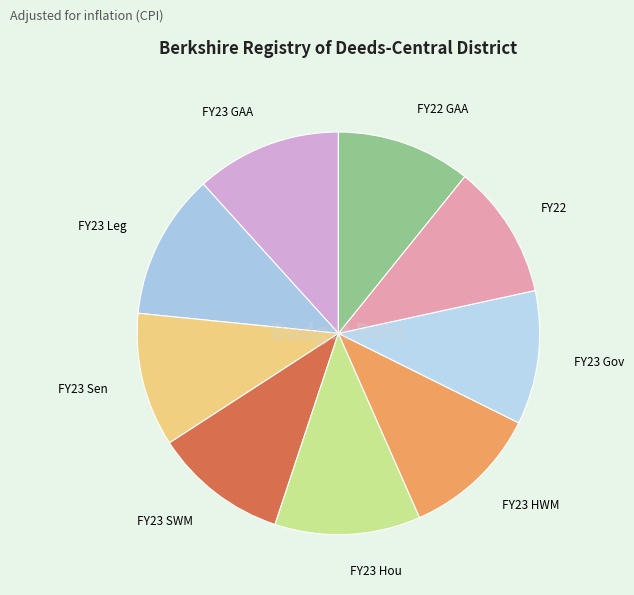

What is the ratio of the value at FY23 HWM to the value at FY23 Sen?

1.0